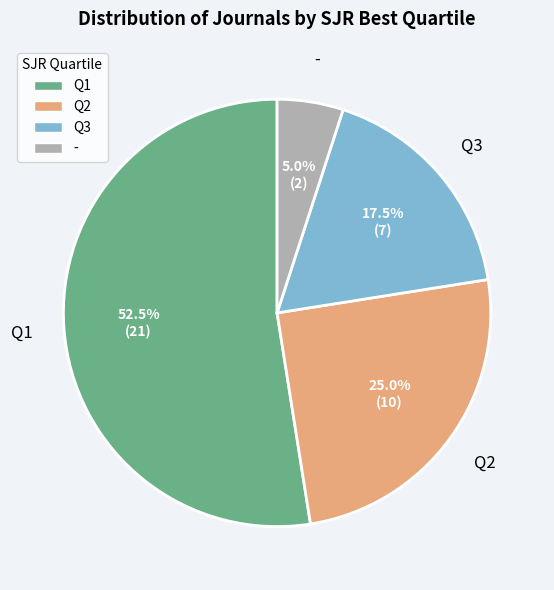

Is there a majority slice in this chart?

Yes